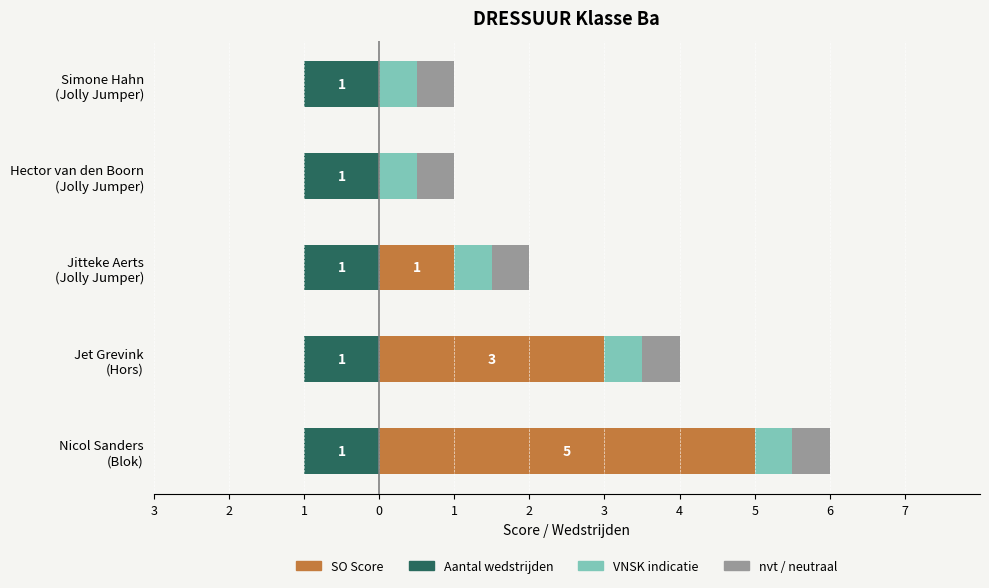

What is the difference between the SO Score values at Nicol Sanders (Blok) and Hector van den Boorn (Jolly Jumper)?

5.0